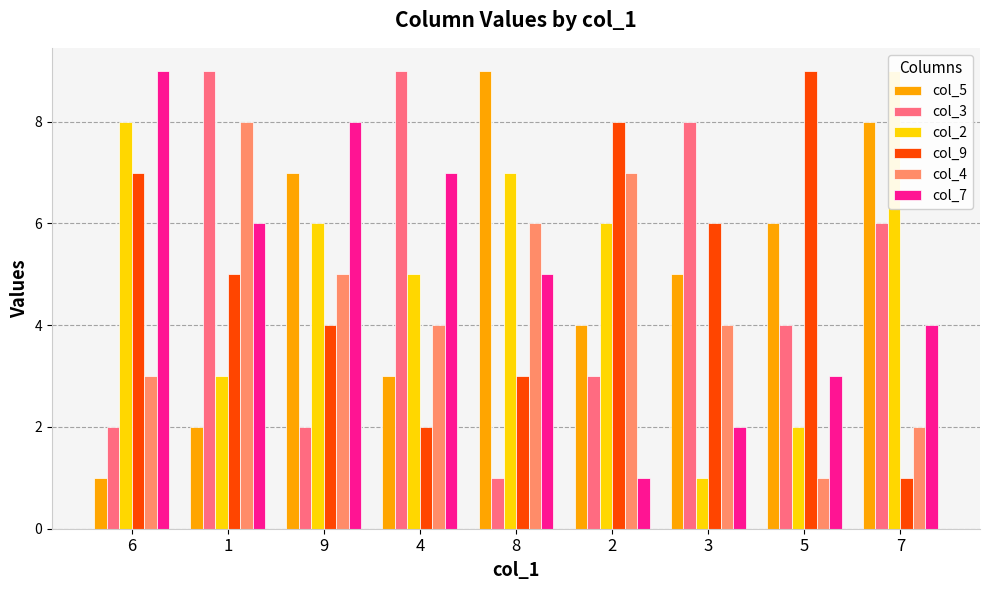

Reading left to right, what are all the values shown in this chart?

col_5: 6=1	1=2	9=7	4=3	8=9	2=4	3=5	5=6	7=8
col_3: 6=2	1=9	9=2	4=9	8=1	2=3	3=8	5=4	7=6
col_2: 6=8	1=3	9=6	4=5	8=7	2=6	3=1	5=2	7=9
col_9: 6=7	1=5	9=4	4=2	8=3	2=8	3=6	5=9	7=1
col_4: 6=3	1=8	9=5	4=4	8=6	2=7	3=4	5=1	7=2
col_7: 6=9	1=6	9=8	4=7	8=5	2=1	3=2	5=3	7=4